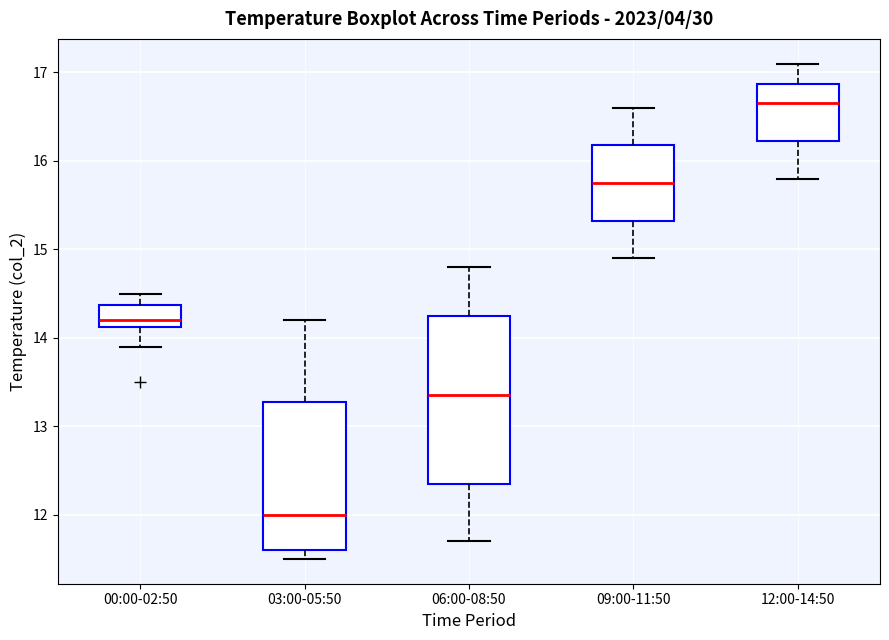

Reading left to right, read every box against the y-axis: the position of its median line, the range the box covers, and the ends of its whiskers. The values are not printed on the chart, so give them approximately, as read against the axis.

00:00-02:50: median 14.2, box 14.1 to 14.4, whiskers 13.9 to 14.5
03:00-05:50: median 12.0, box 11.6 to 13.3, whiskers 11.5 to 14.2
06:00-08:50: median 13.4, box 12.4 to 14.3, whiskers 11.7 to 14.8
09:00-11:50: median 15.8, box 15.3 to 16.2, whiskers 14.9 to 16.6
12:00-14:50: median 16.7, box 16.2 to 16.9, whiskers 15.8 to 17.1